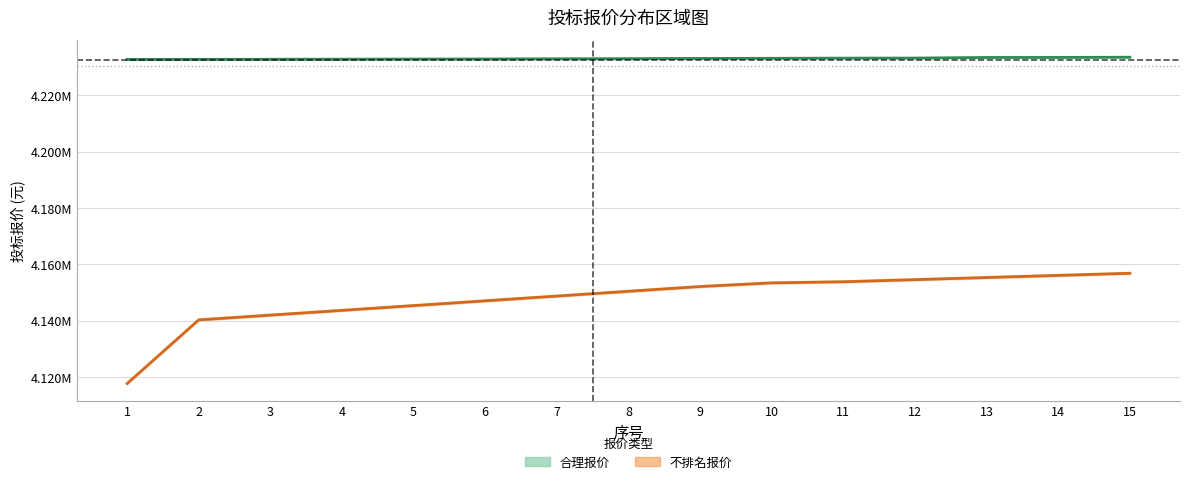

Reading left to right, what are all the values shown in this chart?

合理报价: 4232768.0	4232795.7	4232834.8	4232848.6	4232909.7	4232923.8	4232991.3	4233047.9	4233123.0	4233165.3	4233230.1	4233250.6	4233459.2	4233477.9	4233550.3
不排名报价: 4117673.5	4140293.4	4141985.5	4143677.4	4145369.6	4147061.6	4148754.0	4150445.7	4152137.7	4153430.8	4153830.4	4154583.2	4155336.9	4156090.4	4156844.0